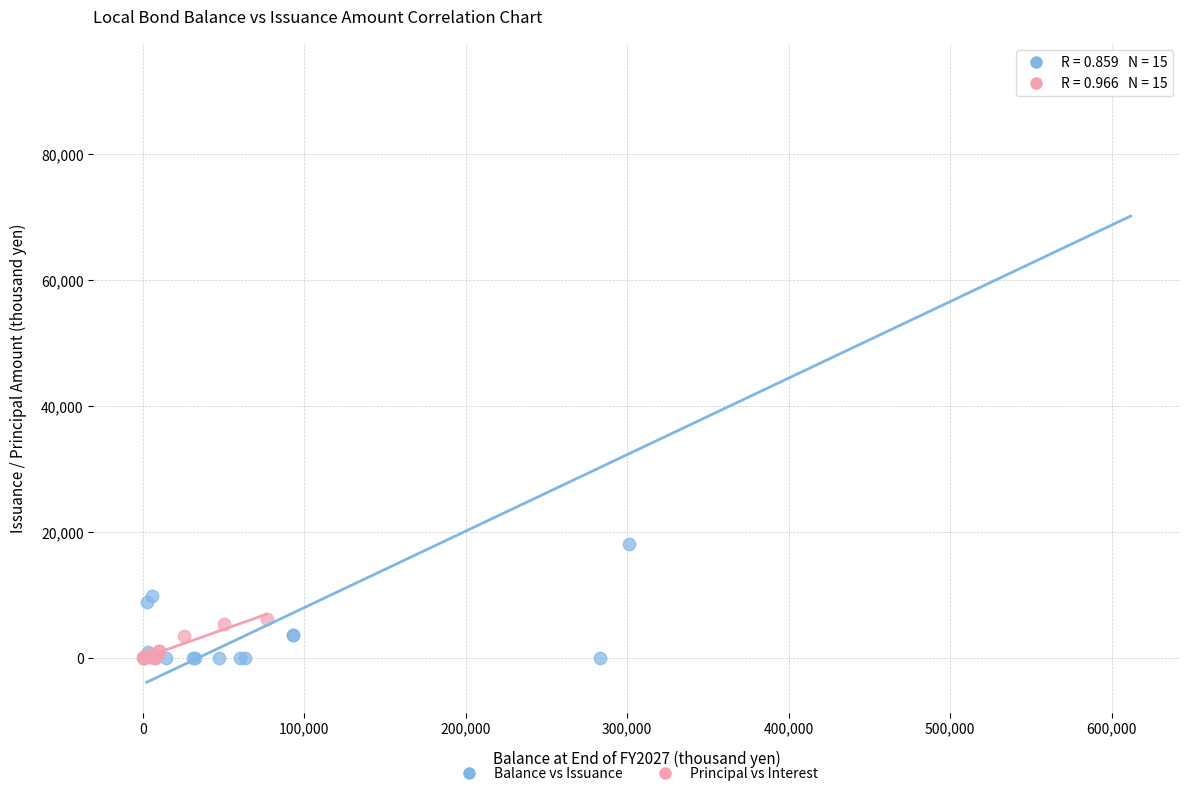

Which series has the widest spread of Y values?

Balance vs Issuance